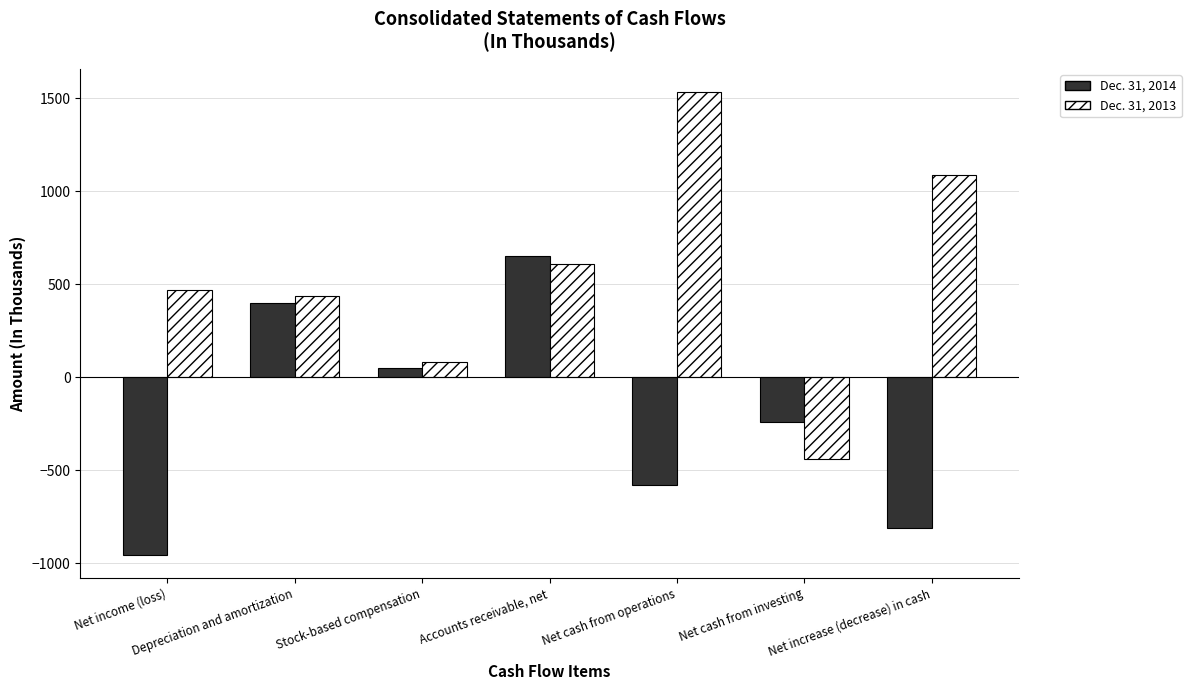

What is the label of the 1st bar from the left?

Net income (loss)